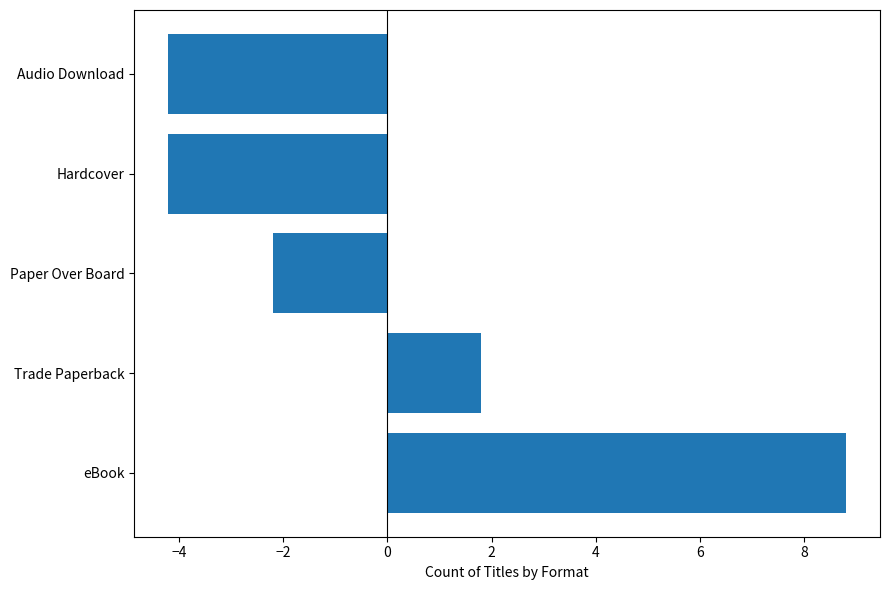

Between Trade Paperback and Hardcover, which is larger?

Trade Paperback